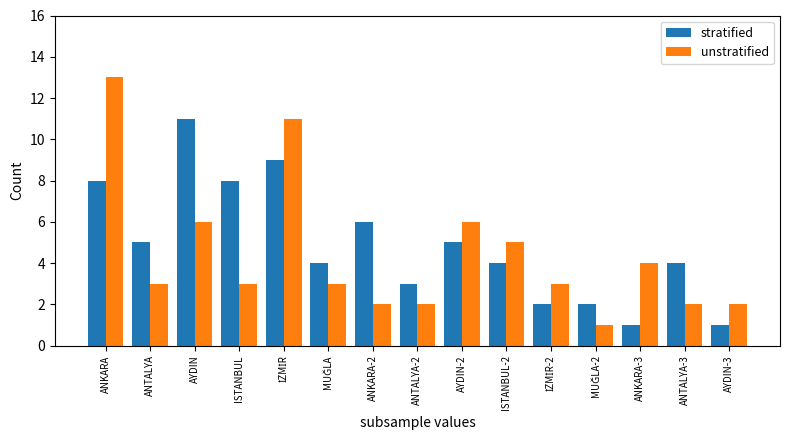

Rank the series by their maximum value, from lowest to highest.

stratified, unstratified